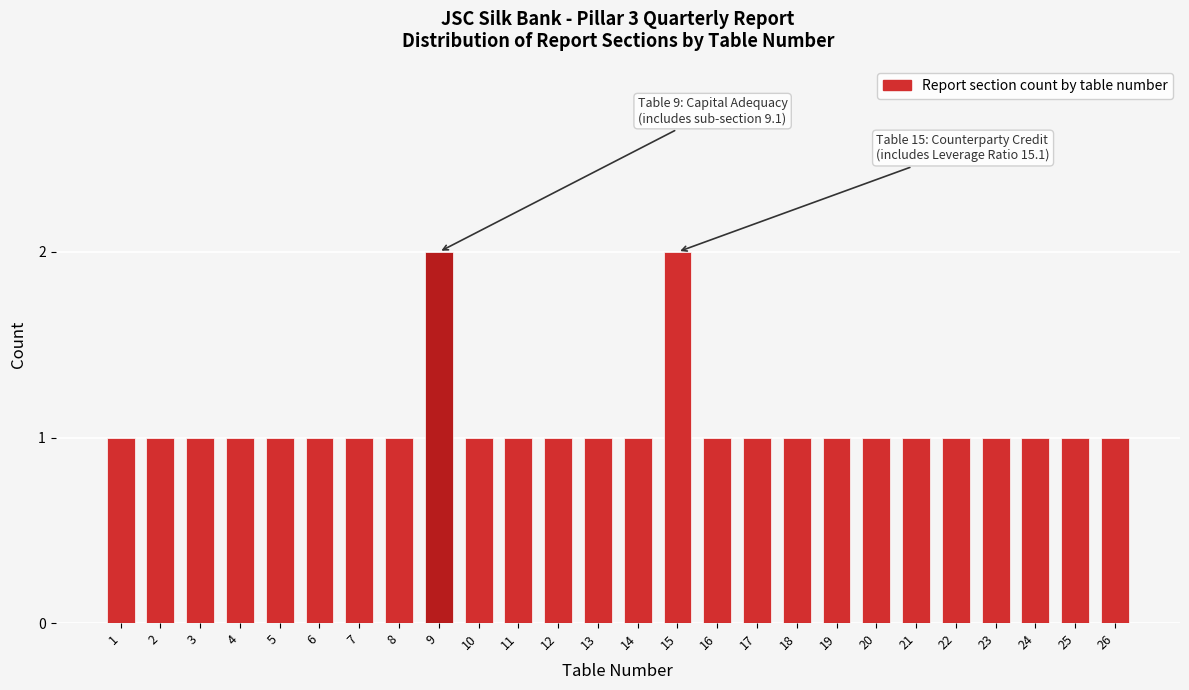

Reading right to left, what are all the values shown in this chart?

1	1	1	1	1	1	1	1	1	1	1	2	1	1	1	1	1	2	1	1	1	1	1	1	1	1